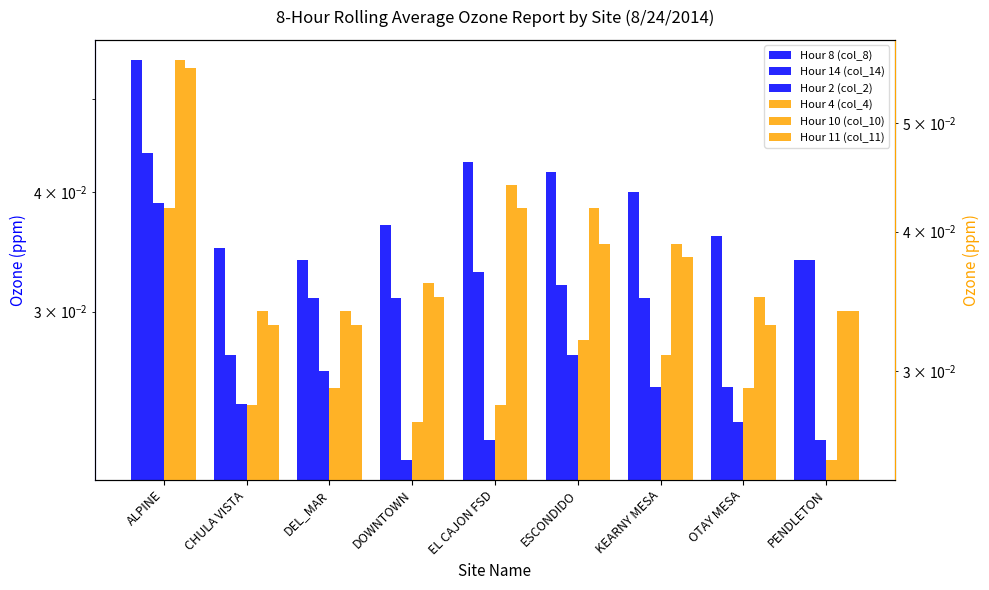

True or false: Hour 10 (col_10) has a value of 0.0 at DOWNTOWN.

True